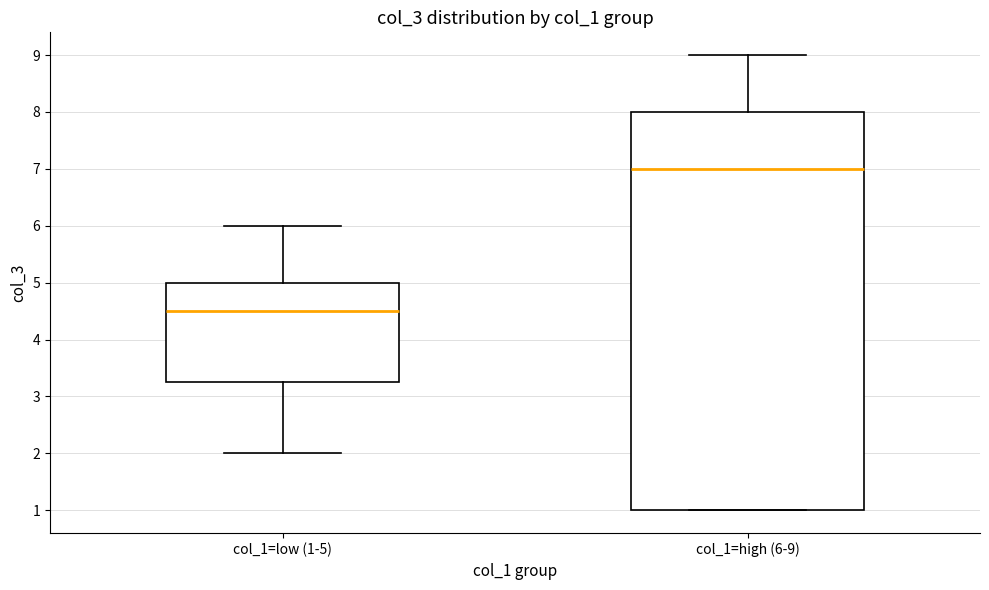

Reading left to right, transcribe this box plot: for each box, give where its median line is, the range the box spans, and where its two whiskers end, as read against the y-axis. The values are not printed on the chart, so give them approximately, as read against the axis.

col_1=low (1-5): median 4.5, box 3.3 to 5.0, whiskers 2.0 to 6.0
col_1=high (6-9): median 7.0, box 1.0 to 8.0, whiskers 1.0 to 9.0